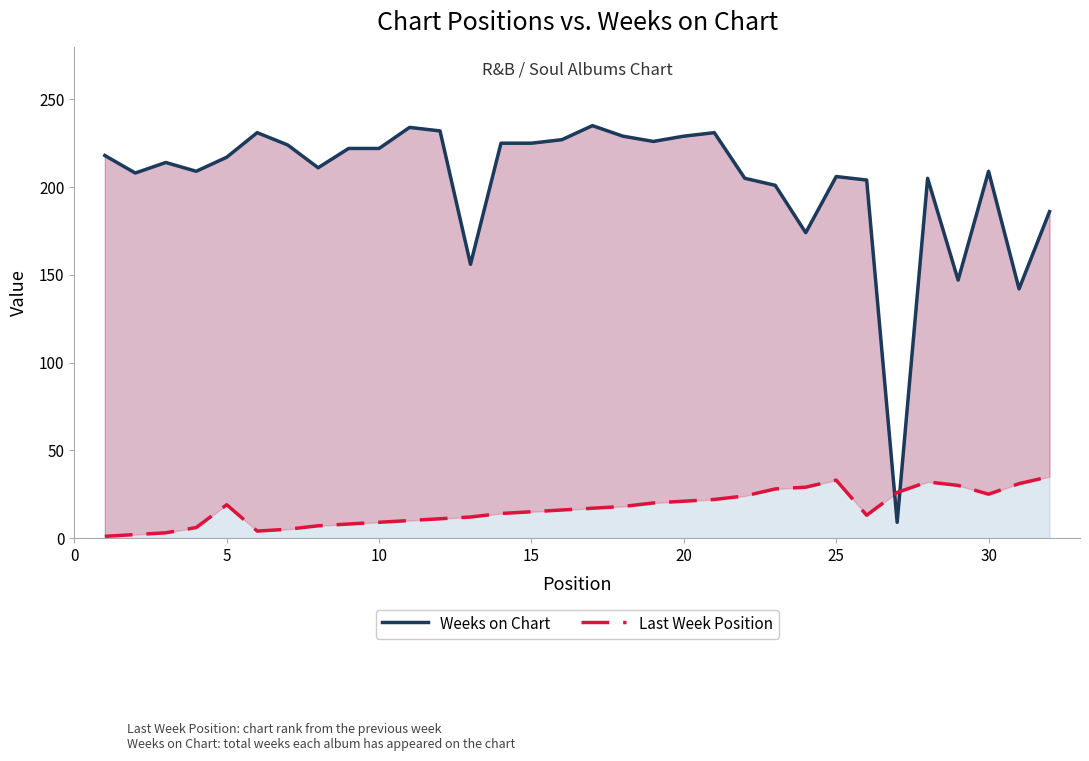

After their last crossing, which series has the higher values: Last Week Position or Weeks on Chart?

Weeks on Chart